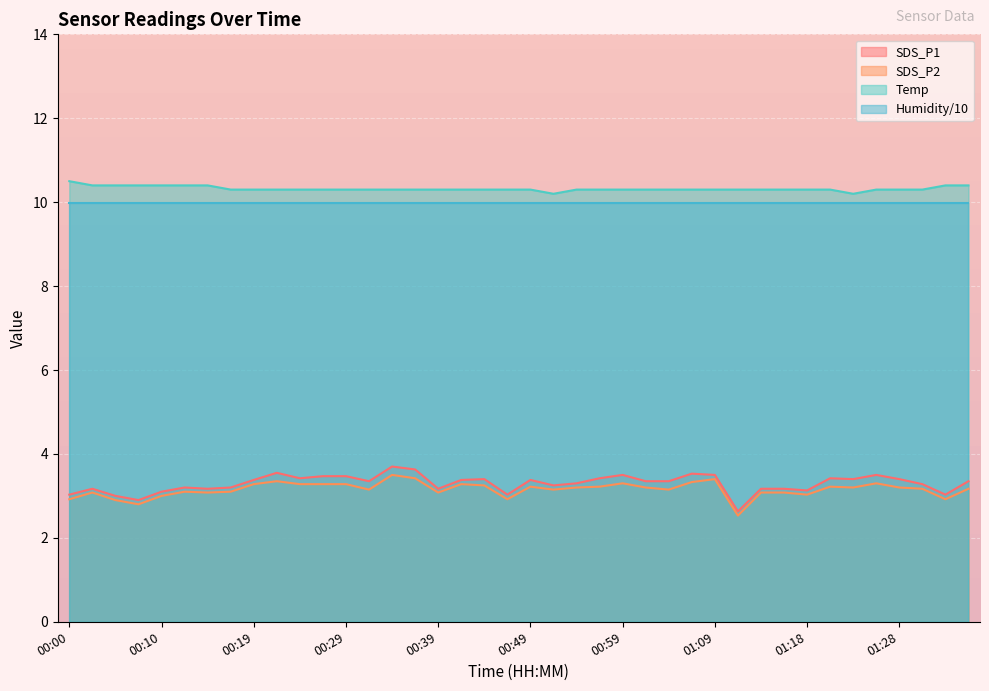

Does the chart display data point markers on the line(s)?

No